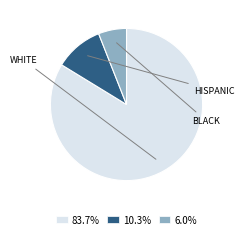

Combined, do 10.3% and 6.0% account for over 50%?

No